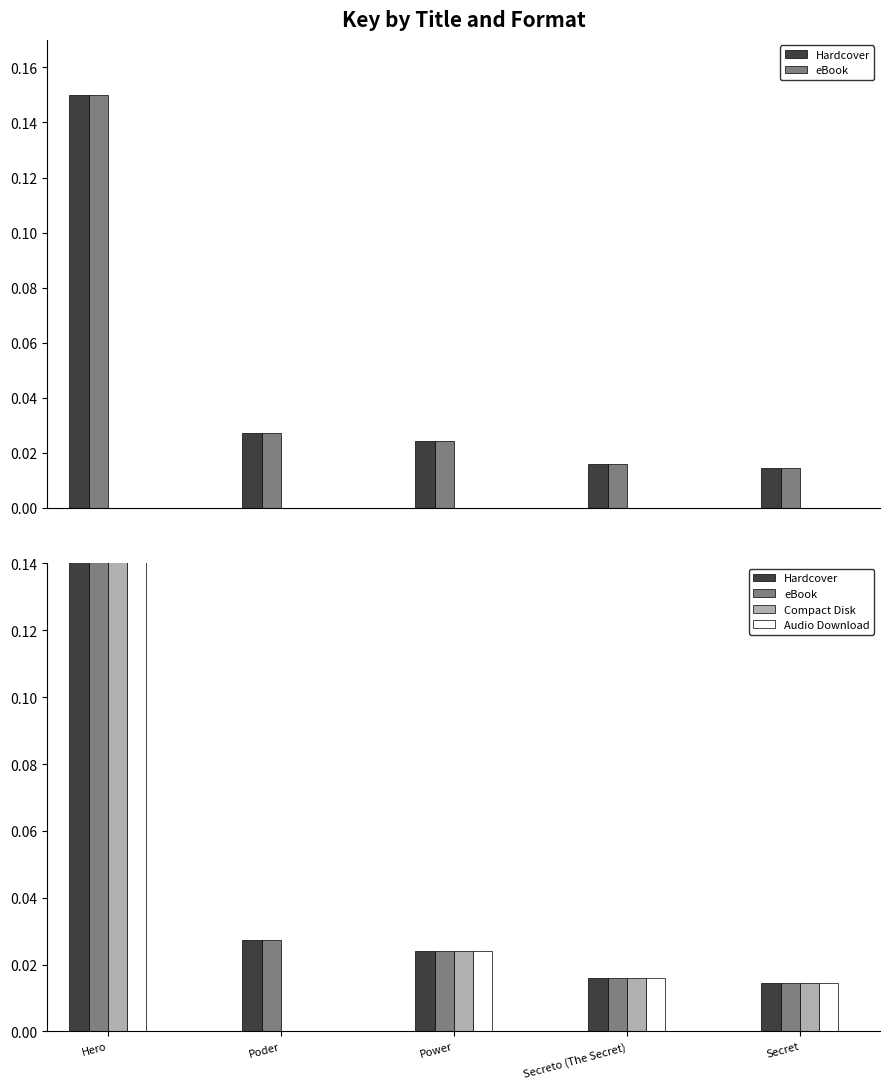

Reading left to right, what are all the values shown in this chart?

Hardcover: Hero=0.1	Poder=0.0	Power=0.0	Secreto (The Secret)=0.0	Secret=0.0
eBook: Hero=0.1	Poder=0.0	Power=0.0	Secreto (The Secret)=0.0	Secret=0.0
Compact Disk: Hero=0.1	Poder=0.0	Power=0.0	Secreto (The Secret)=0.0	Secret=0.0
Audio Download: Hero=0.1	Poder=0.0	Power=0.0	Secreto (The Secret)=0.0	Secret=0.0